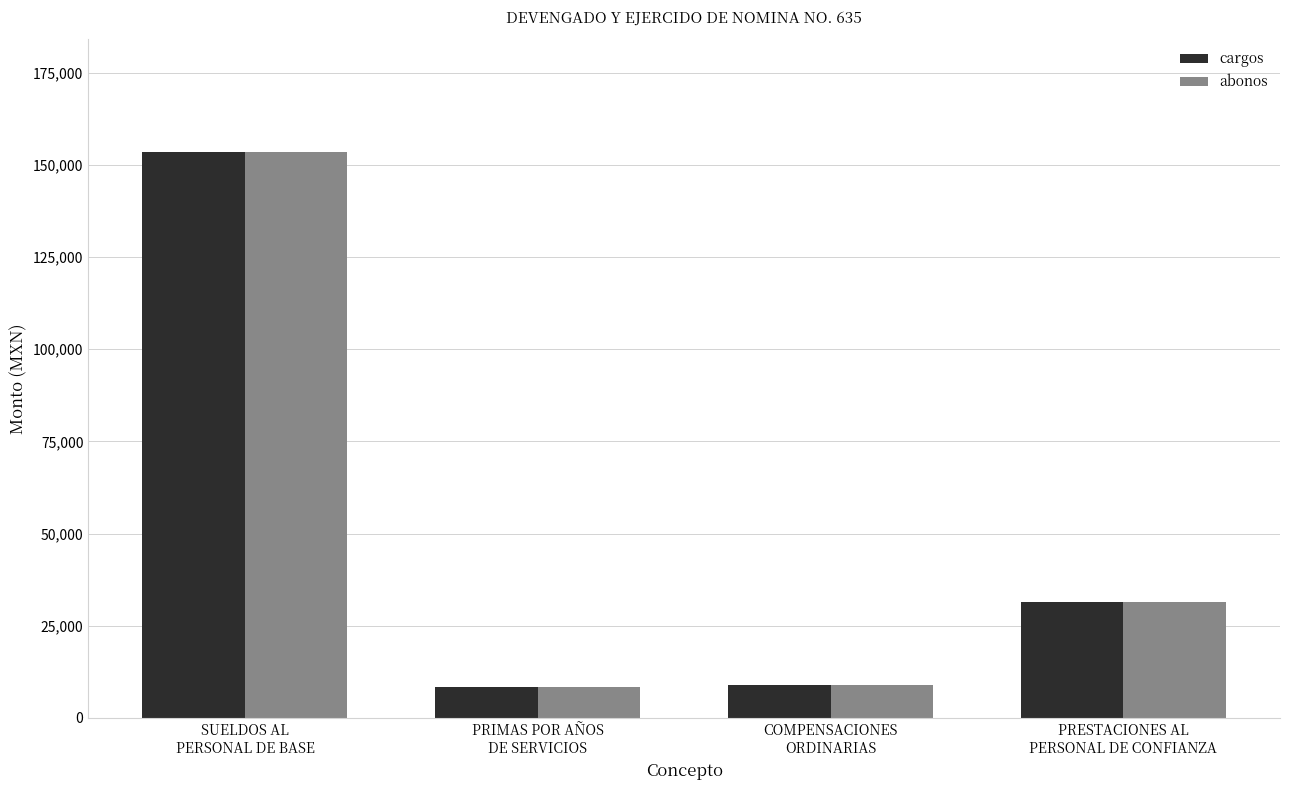

What is the maximum value shown in the chart?

153408.9